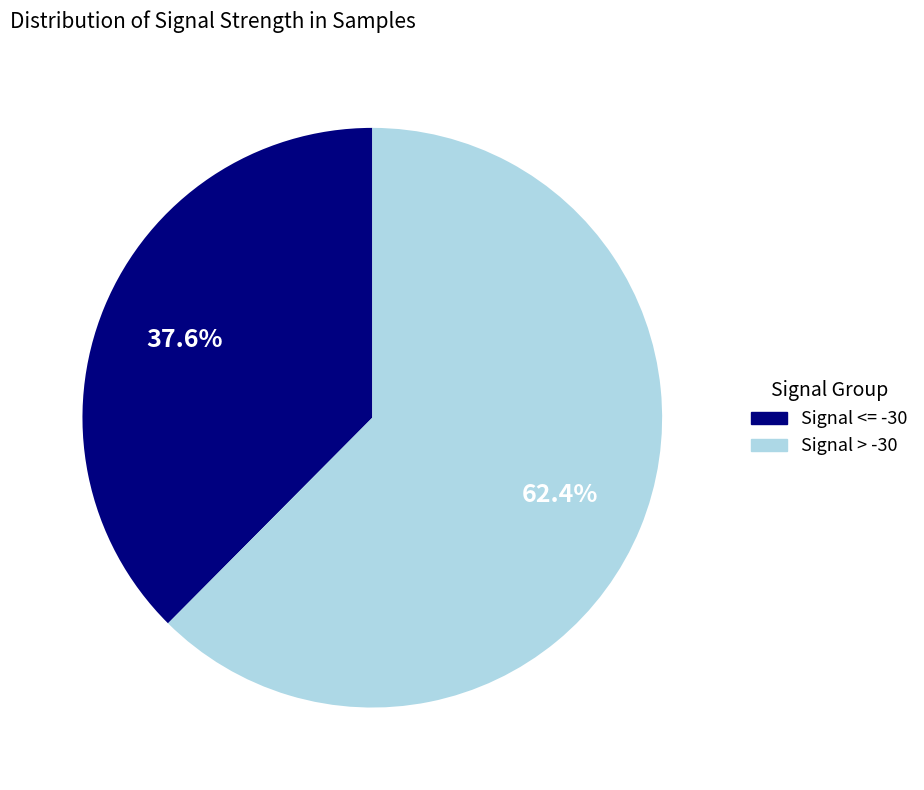

What is the total percentage of Signal > -30 and Signal <= -30?

100.0%